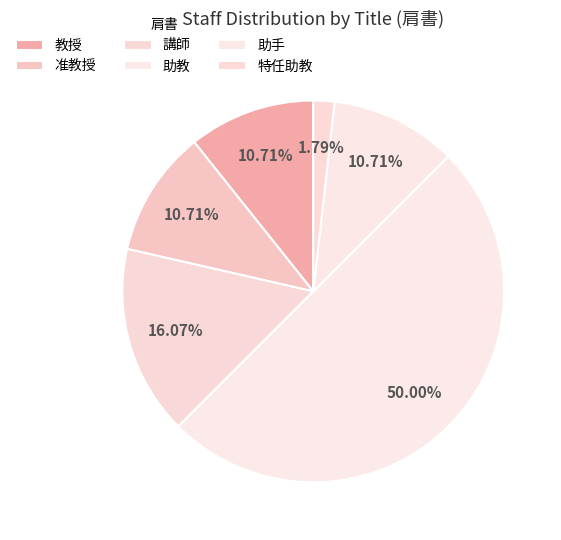

To the nearest percent, what percentage of the pie is 准教授?

11%